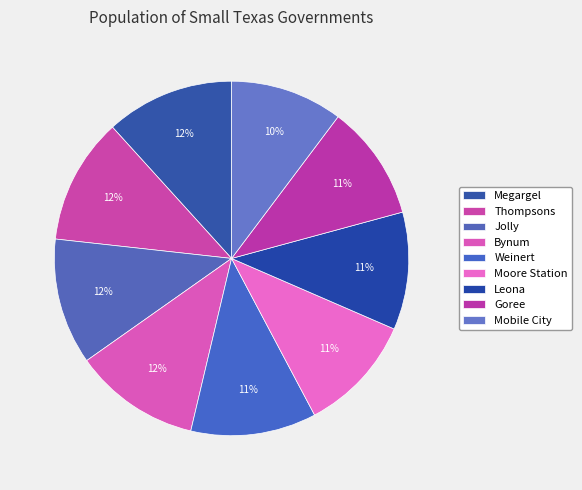

What is the ratio of the value at Leona to the value at Moore Station?

1.0